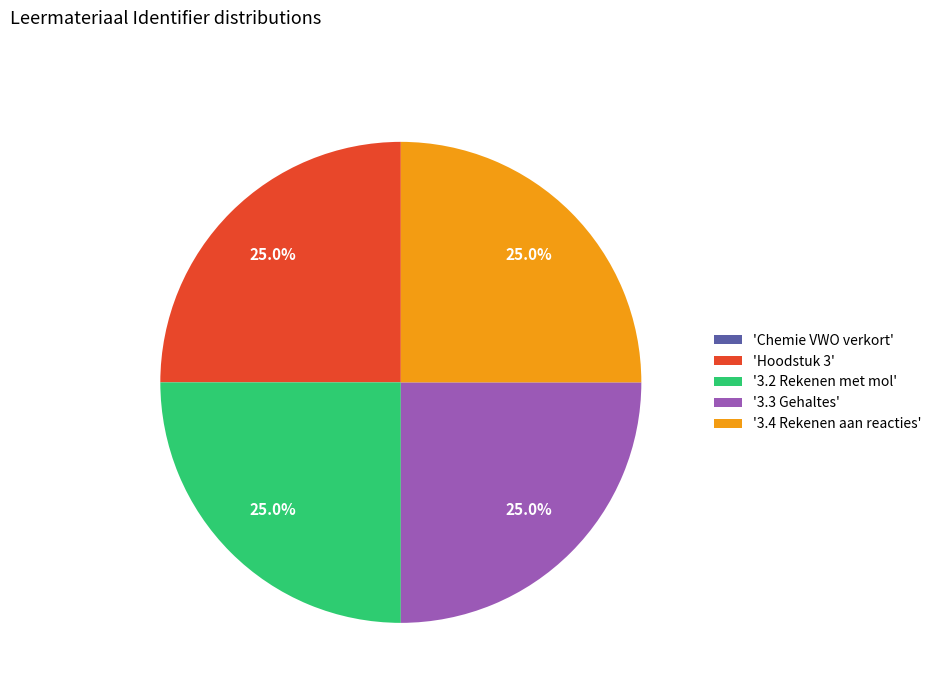

Is there any slice that represents more than half of the pie?

No